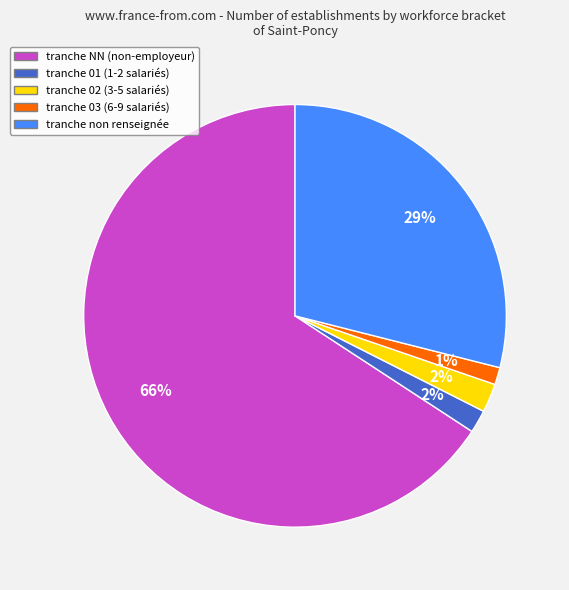

Is there a majority slice in this chart?

Yes